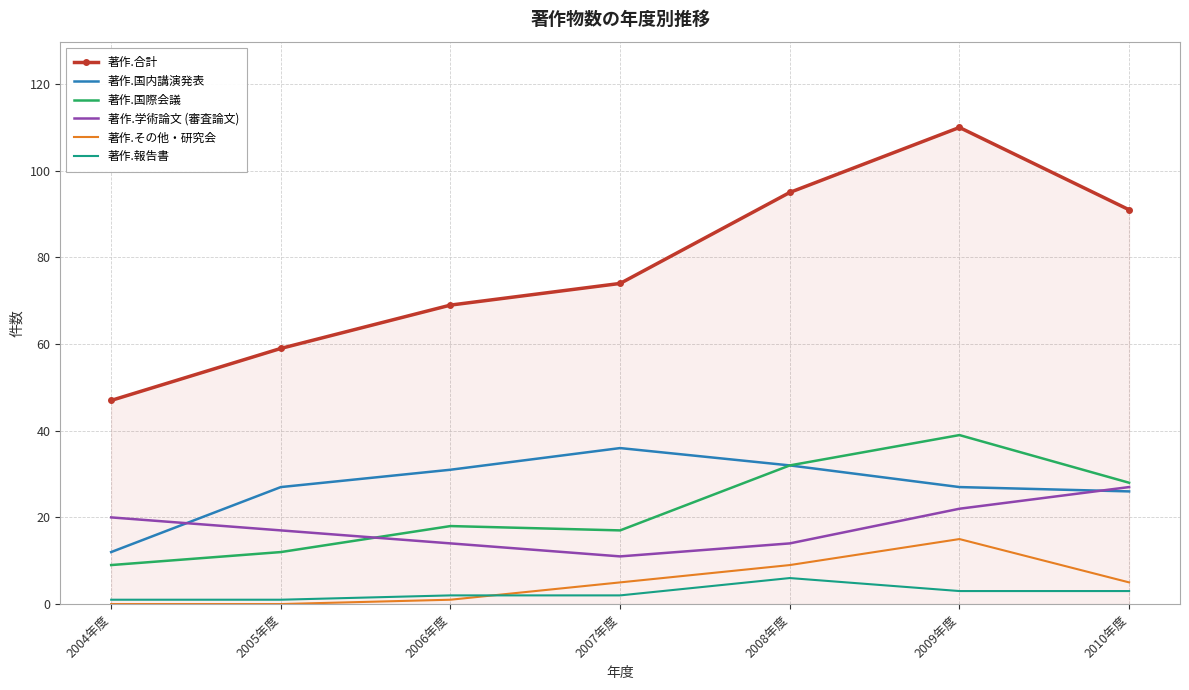

Where is 著作.合計 nearest to the value 78?

2007年度